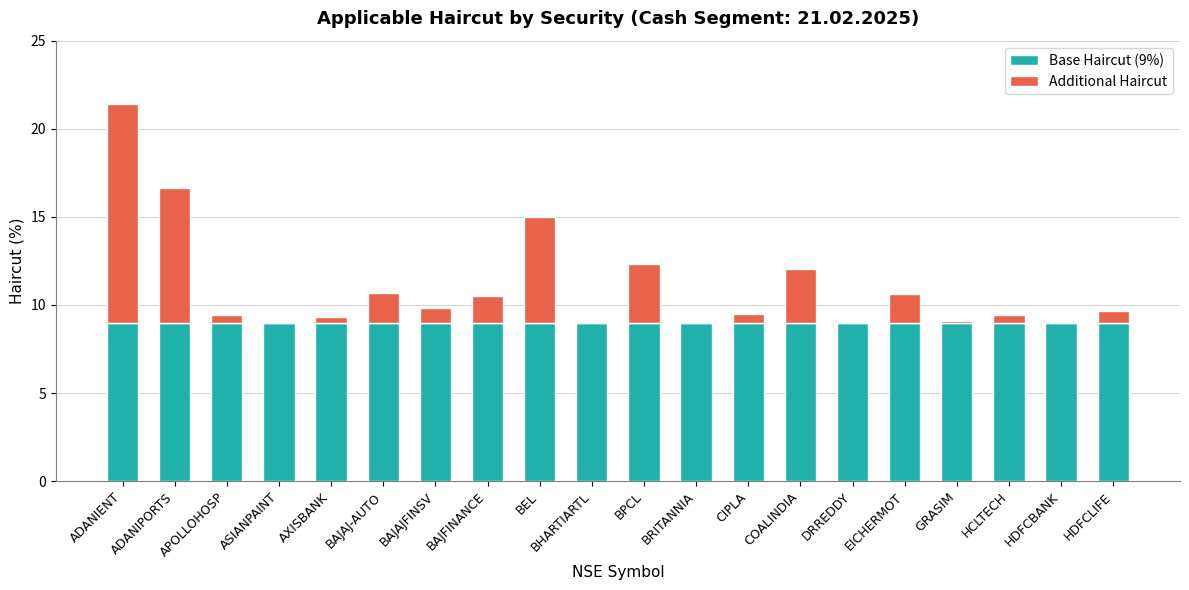

Are the bars horizontal?

No